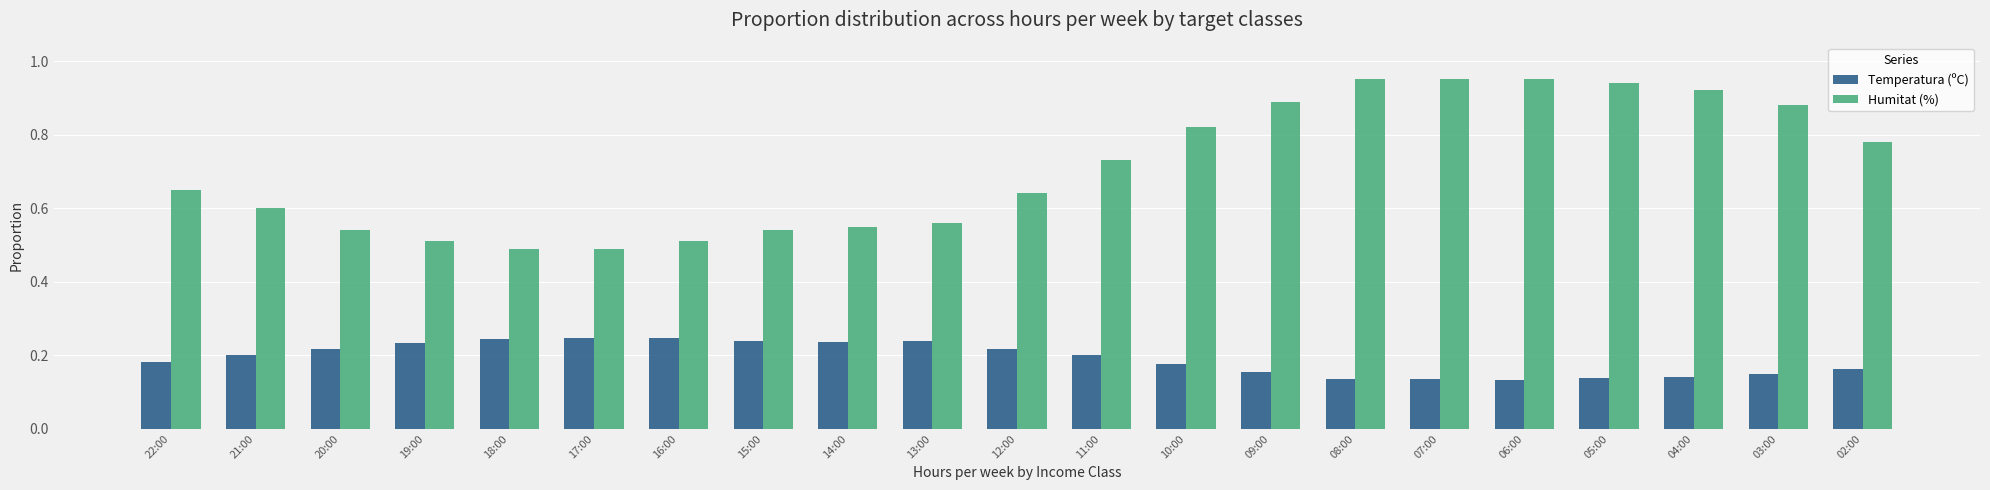

Is the value of Humitat (%) at 15:00 greater than the value of Temperatura (ºC) at 05:00?

Yes